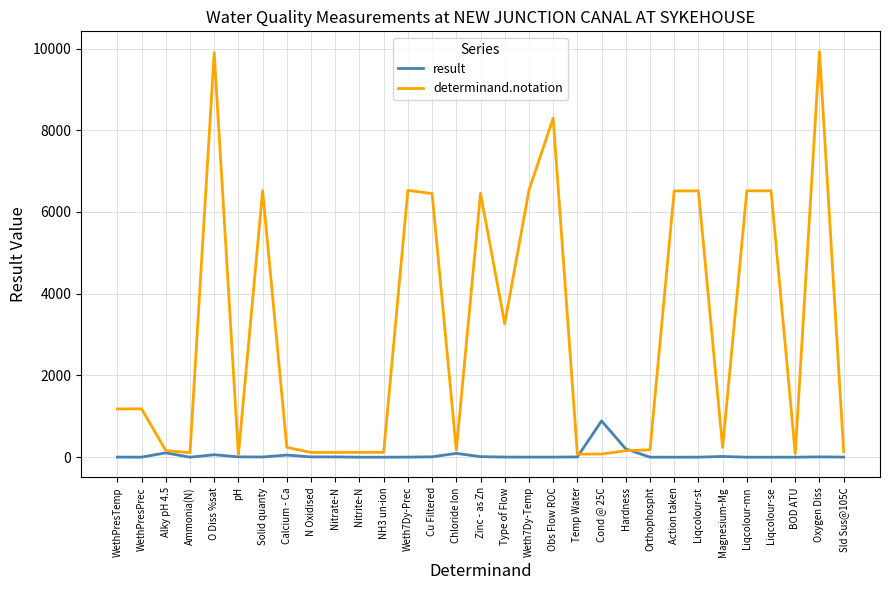

What position from the left is Oxygen Diss?

30